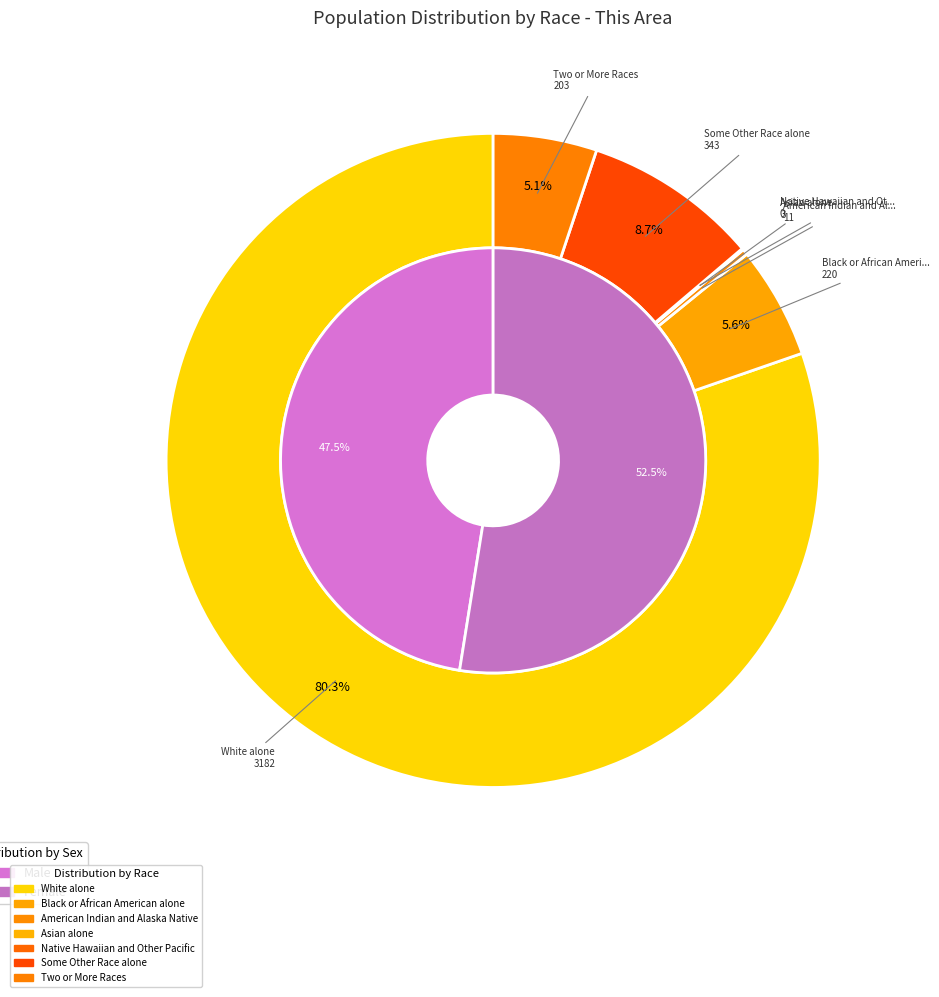

How many segments does this pie chart have?

7